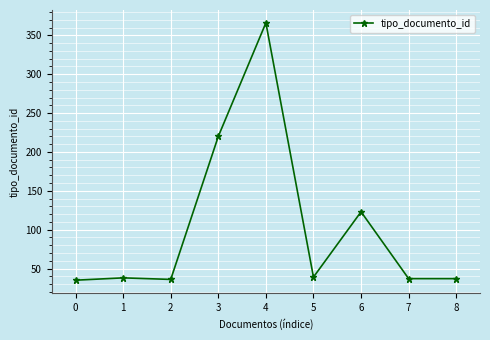

True or false: there are more than 1 points higher than both neighbors.

True